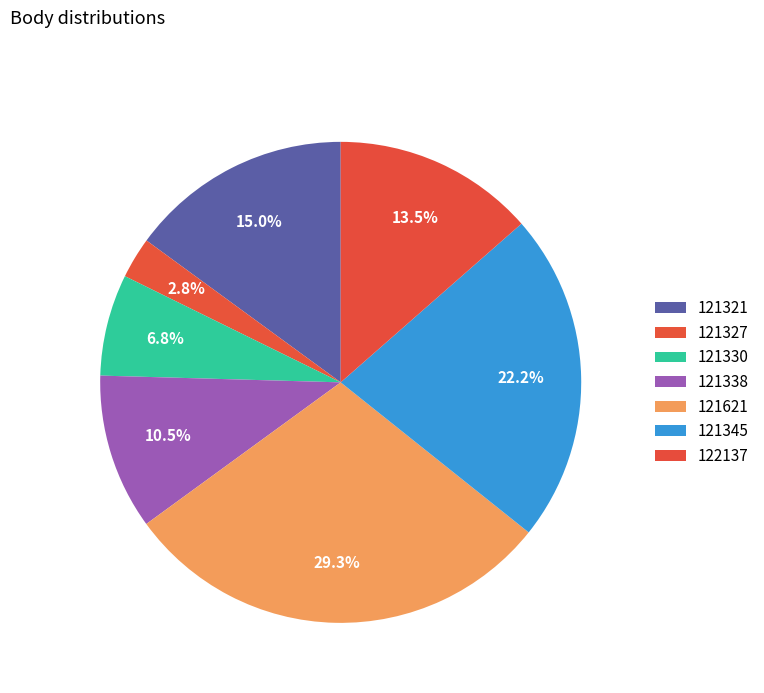

Count the number of slices in the pie.

7